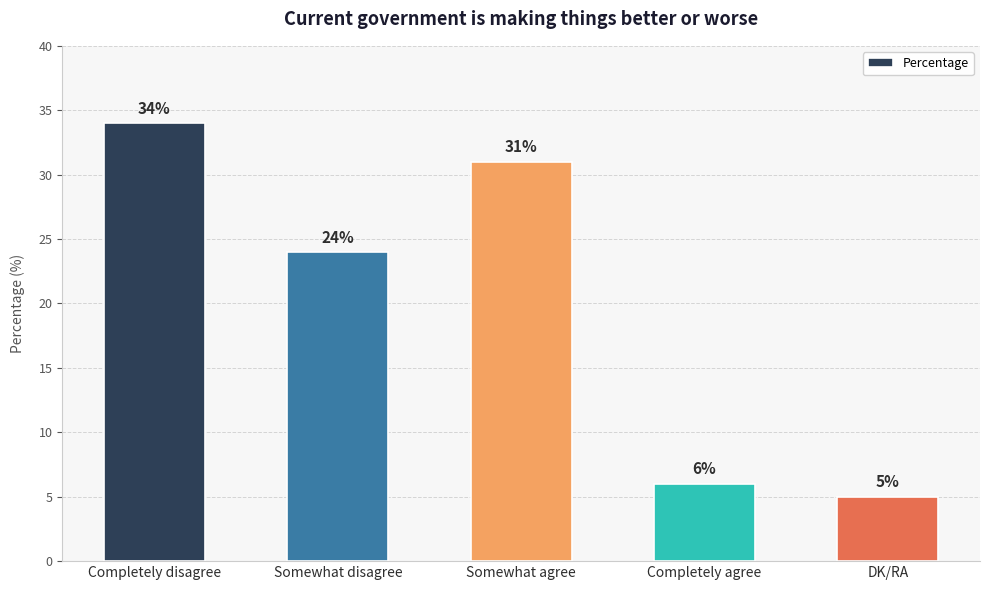

Reading left to right, transcribe all the data shown in this chart.

34	24	31	6	5